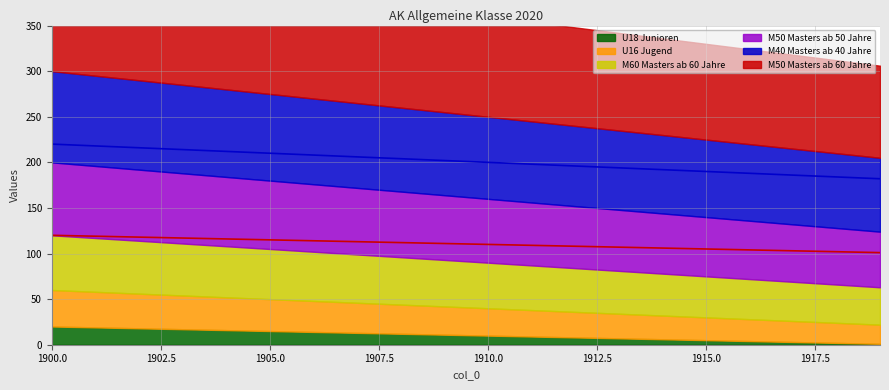

True or false: M50 Masters ab 50 Jahre and M50 Masters ab 60 Jahre cross at least once.

False